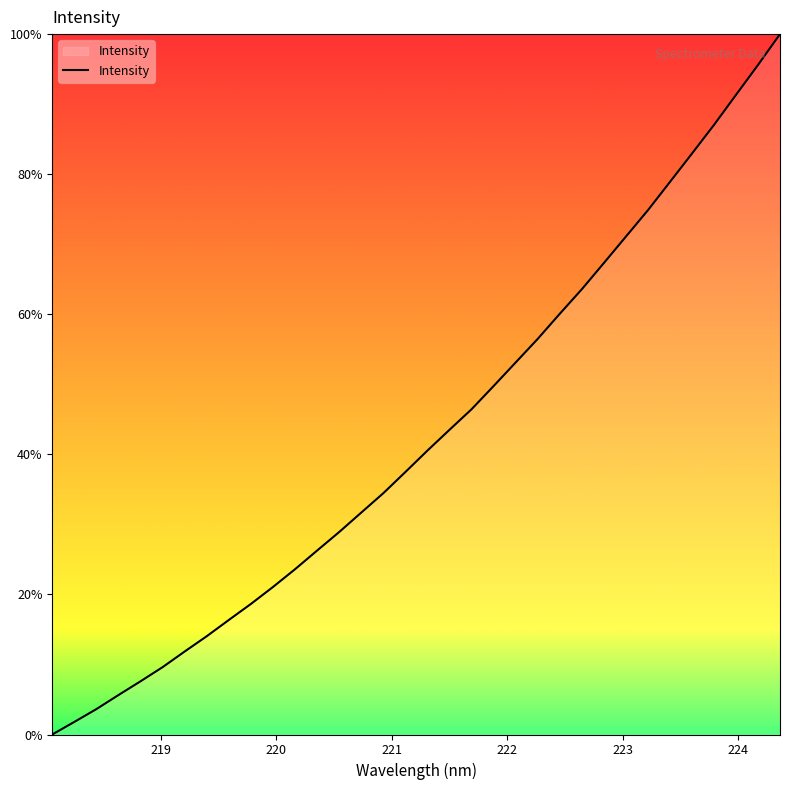

What is the difference between the maximum and minimum values?

100.0